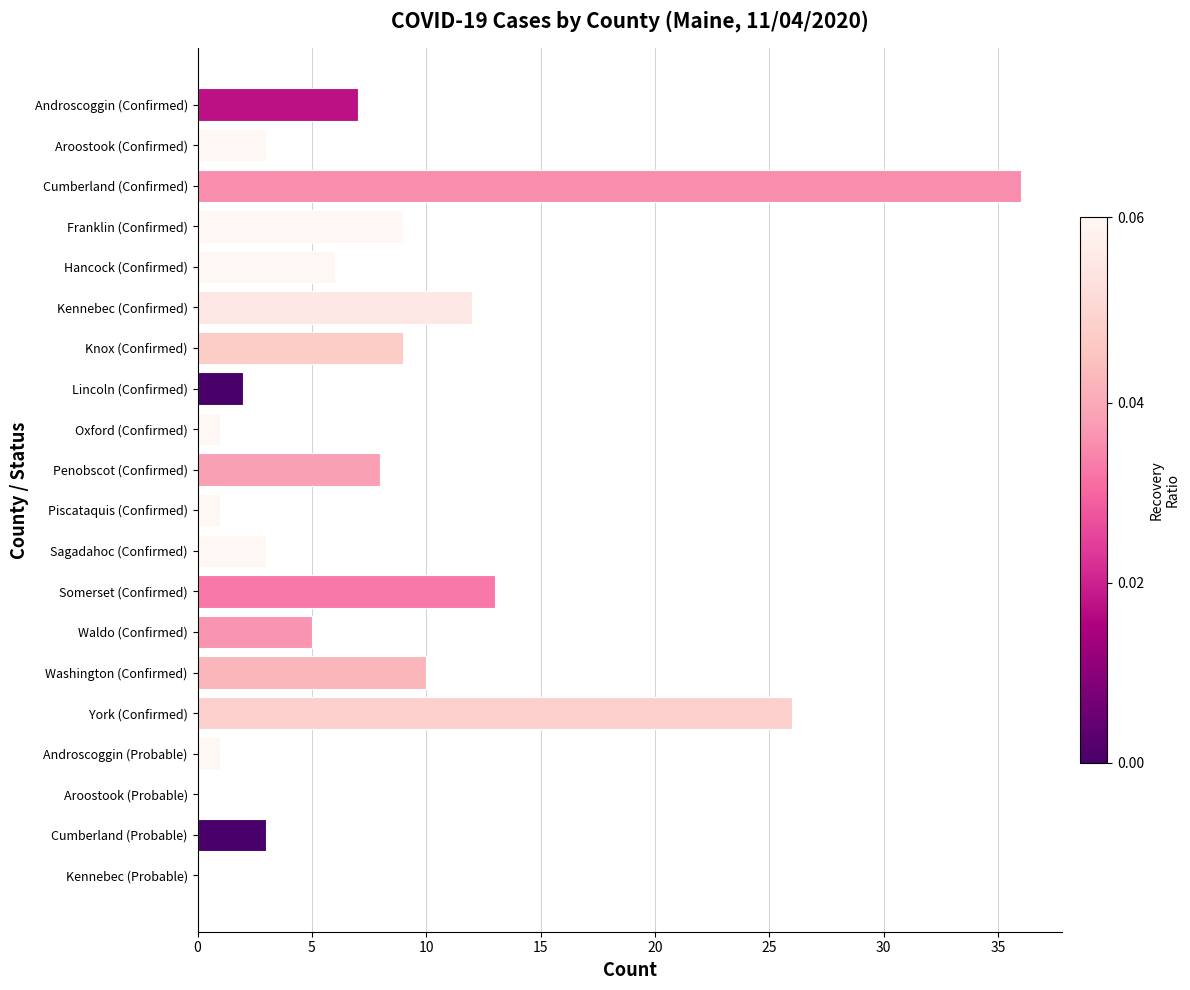

What is the sum of all values?

155